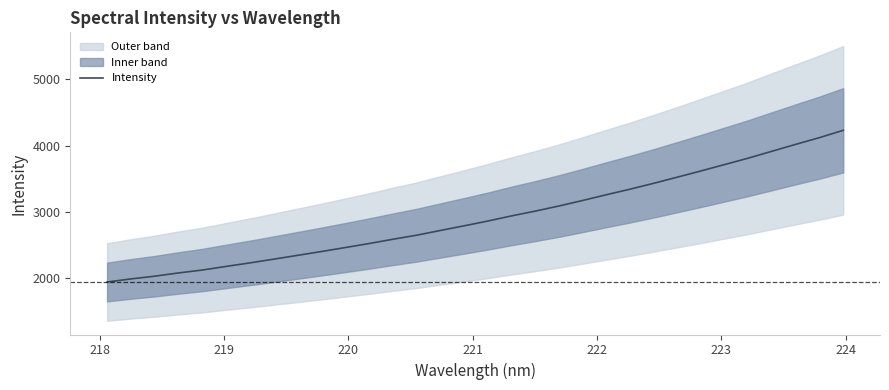

What is the minimum value for Intensity?

1946.4